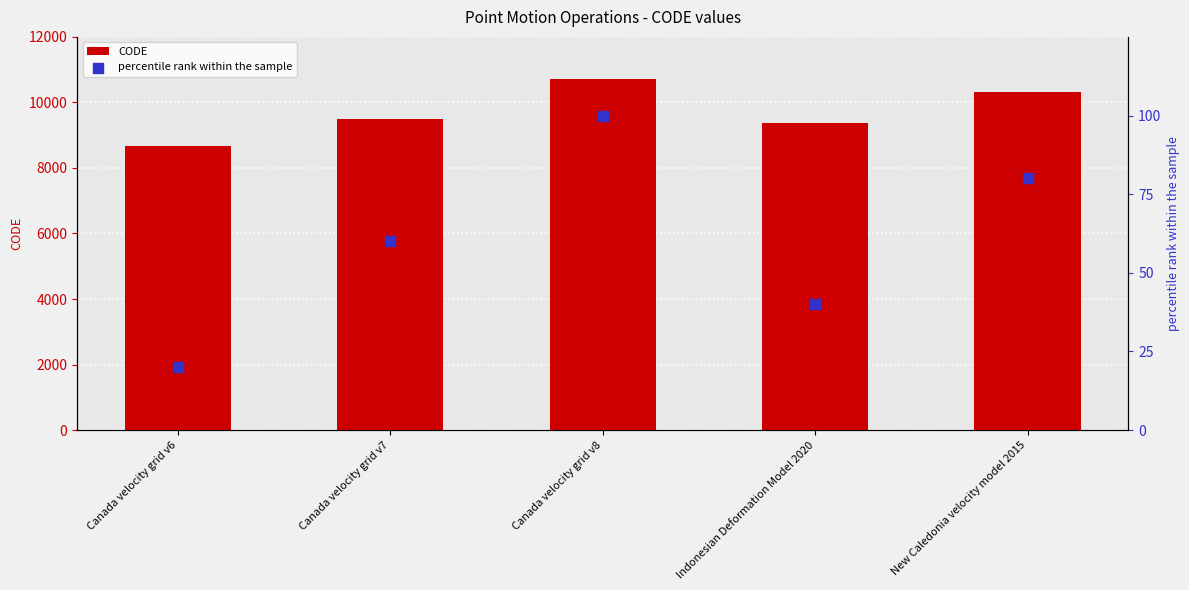

Which series has the widest spread of Y values?

CODE